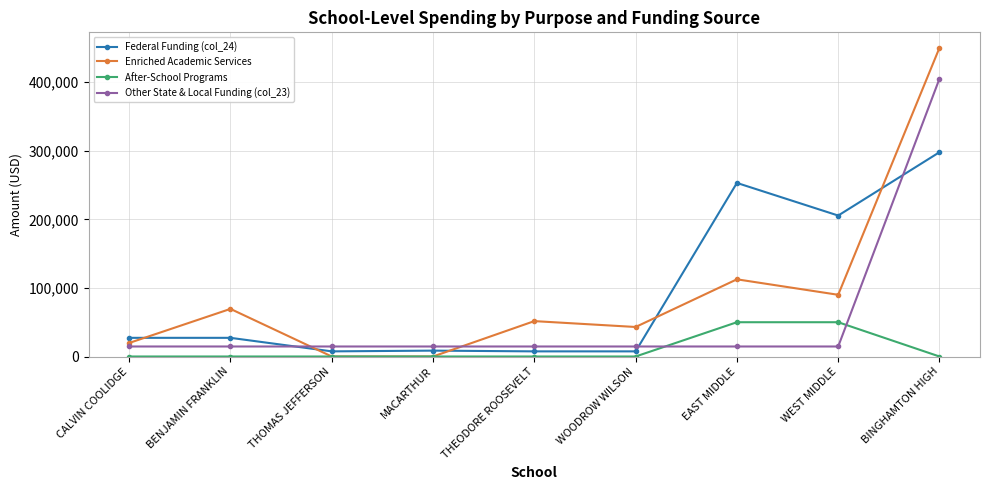

Which series has the largest range (max minus min)?

Enriched Academic Services